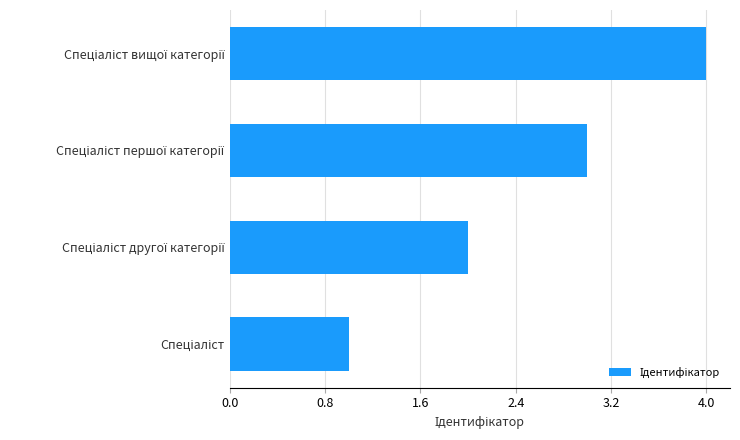

How many values are between 2 and 4?

3